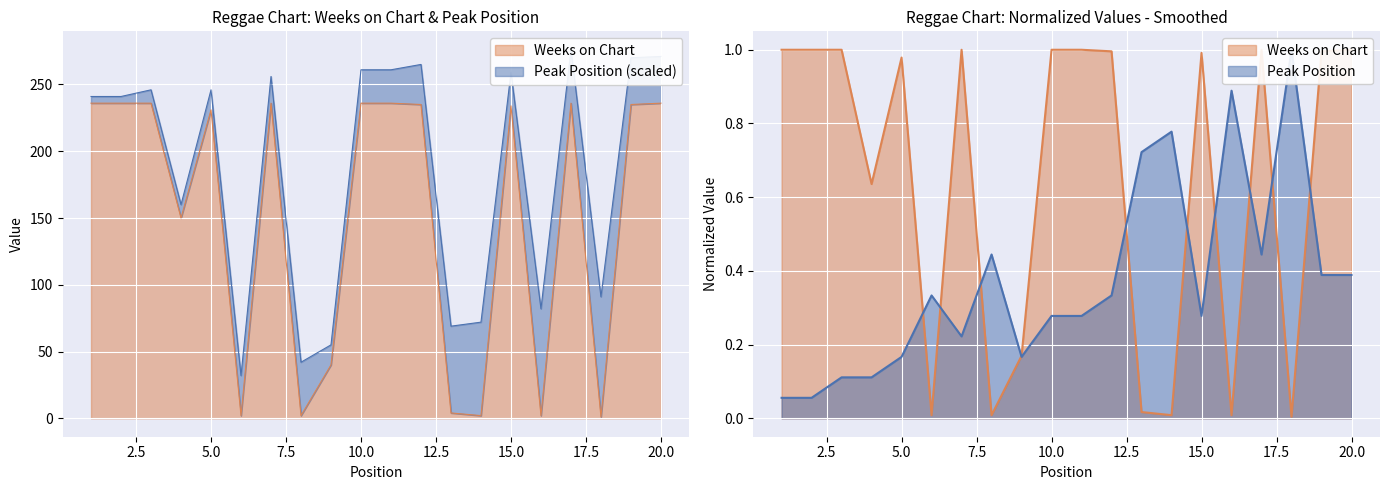

Rank the series by their maximum value, from highest to lowest.

Weeks on Chart, Peak Position